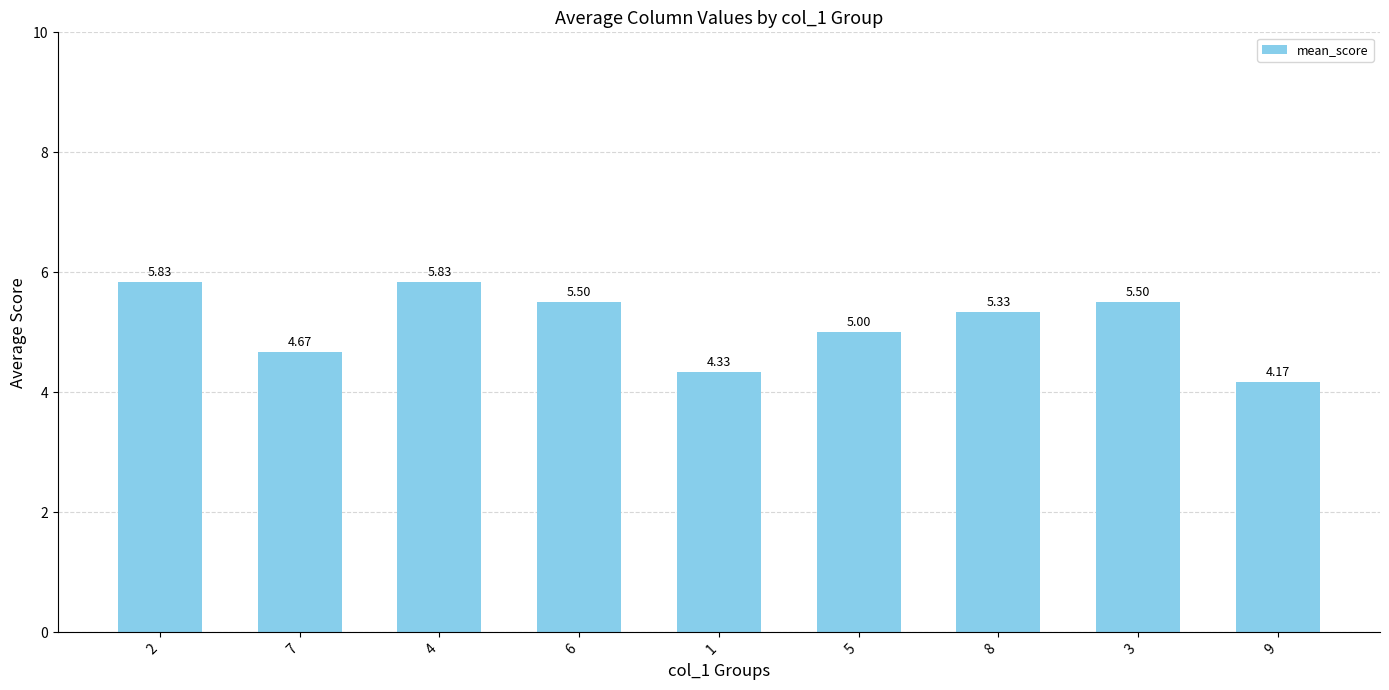

How many data points are less than 5?

3